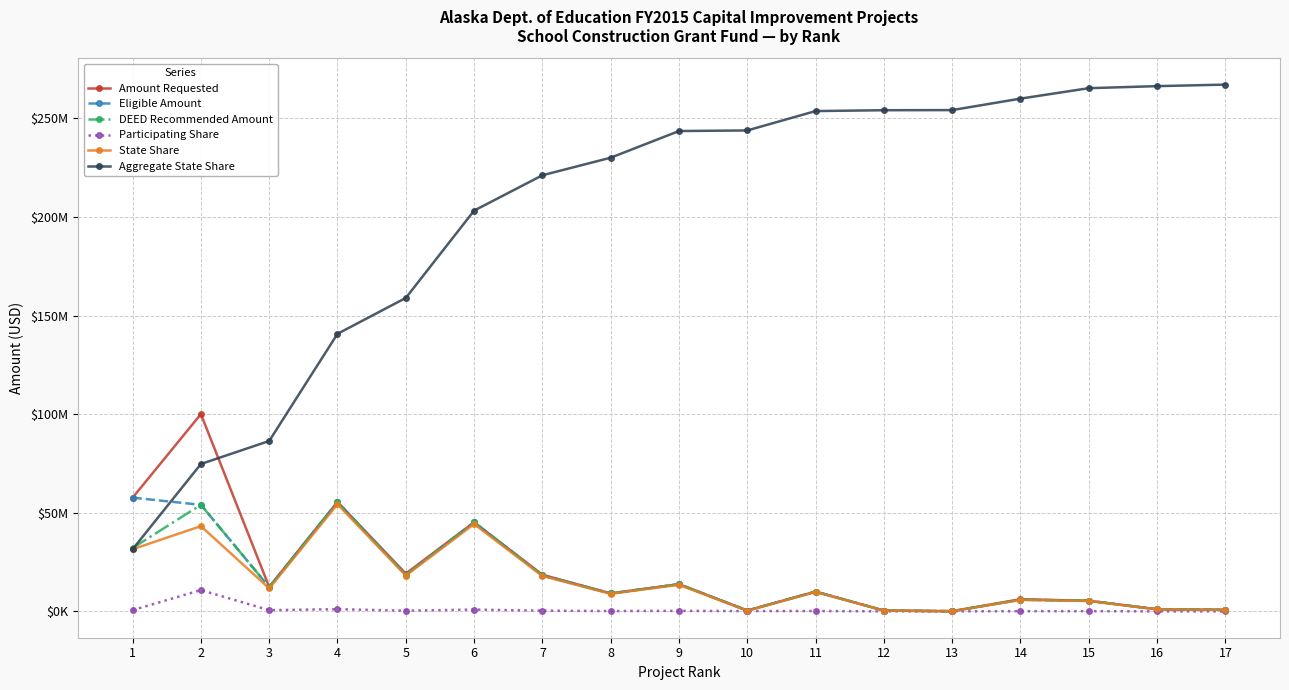

What are all the series names shown in the legend?

Amount Requested, Eligible Amount, DEED Recommended Amount, Participating Share, State Share, Aggregate State Share